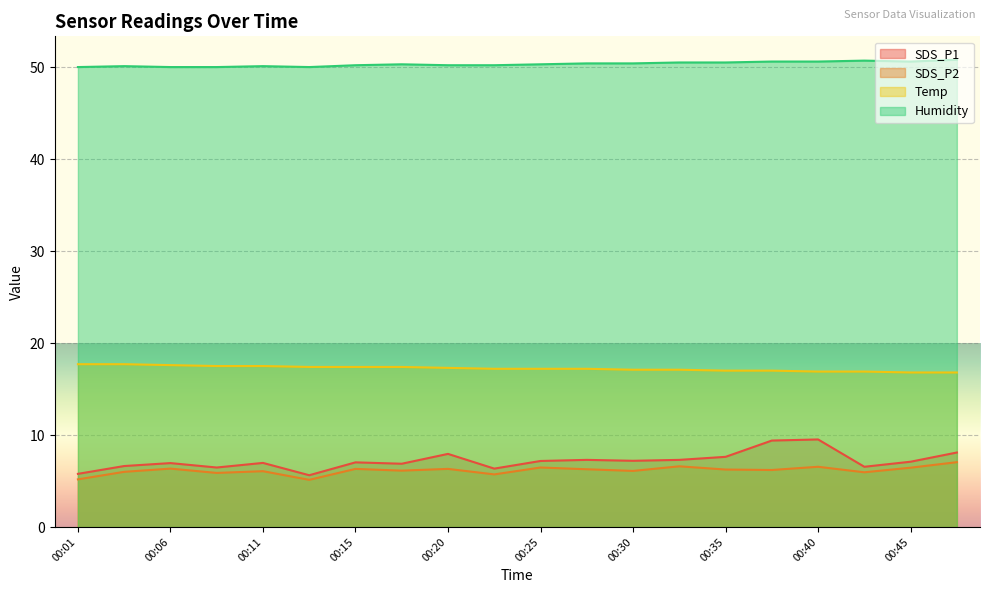

How many data points in Temp are less than 17?

4